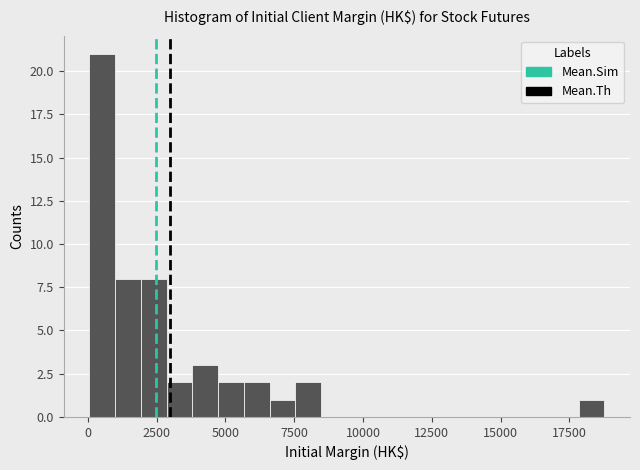

Read against the x-axis, roughly where is the centre of the tallest bar?

500